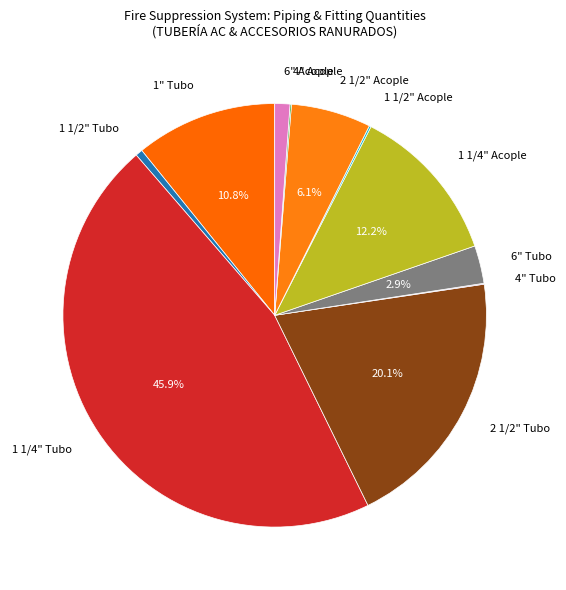

Is the sum of 2 1/2" Tubo and 6" Acople greater than half?

No